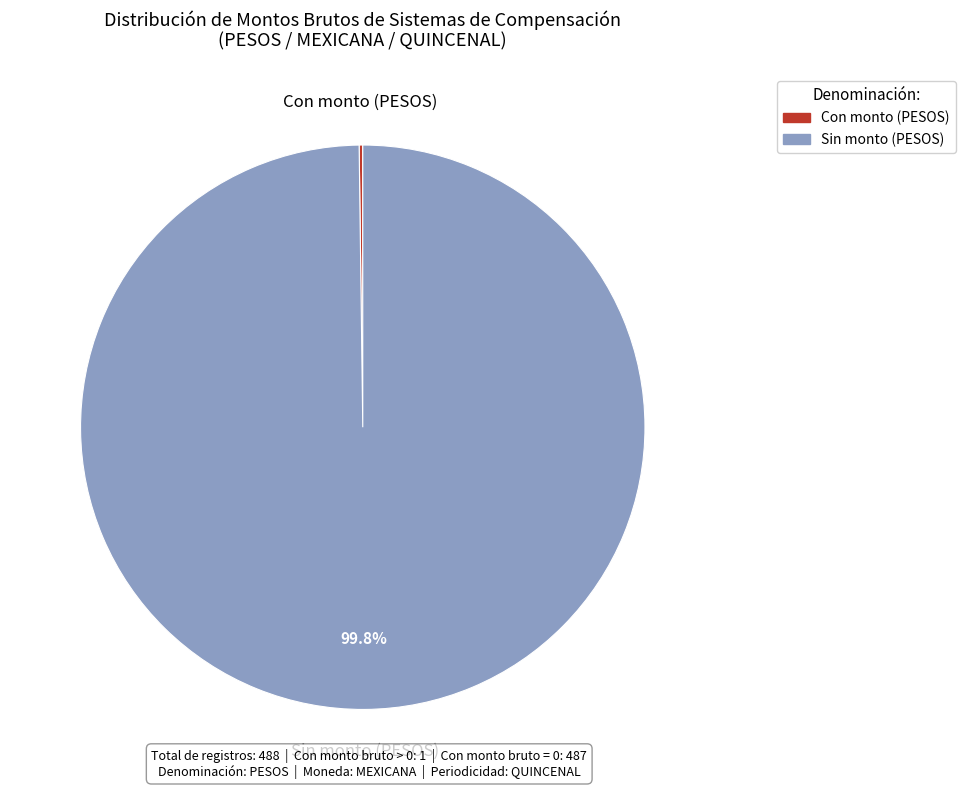

To the nearest percent, what is the difference between the largest and smallest slice percentages?

100%